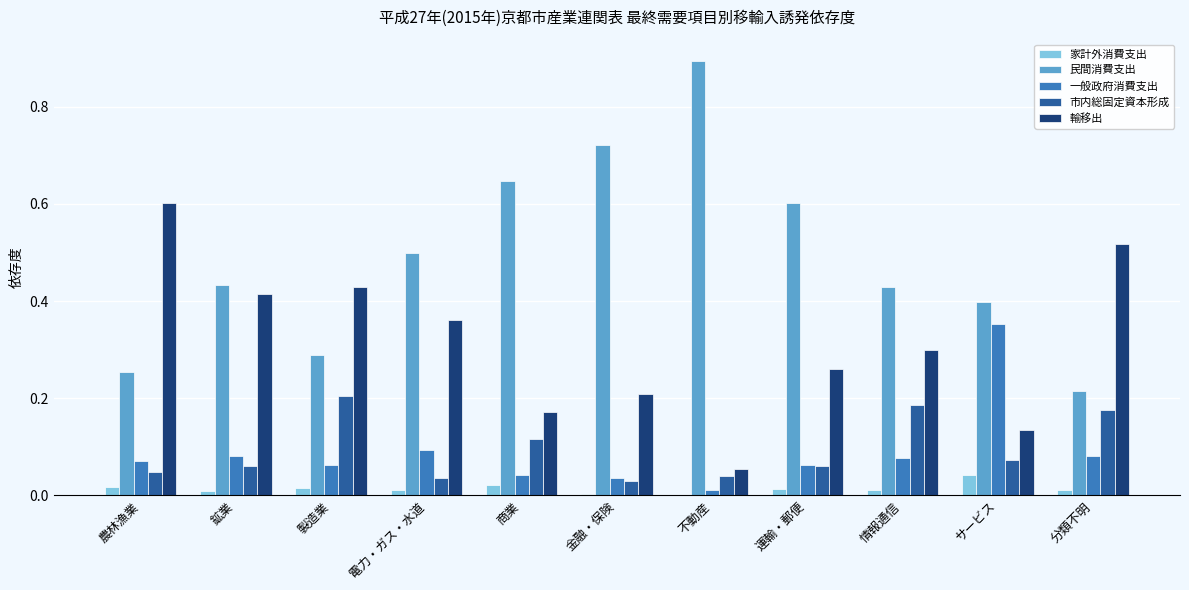

What is the maximum value for 民間消費支出?

0.9